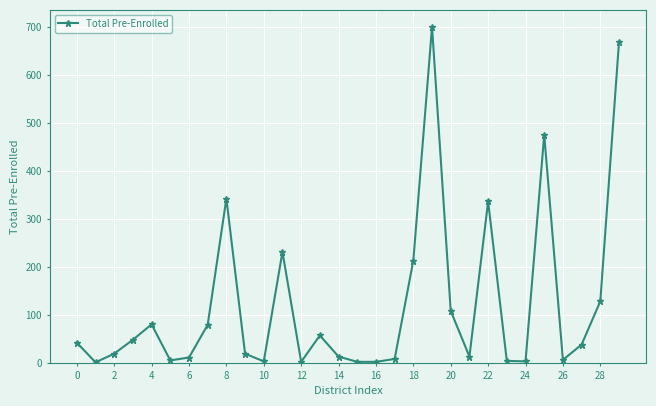

What is the sum of all values?

3656